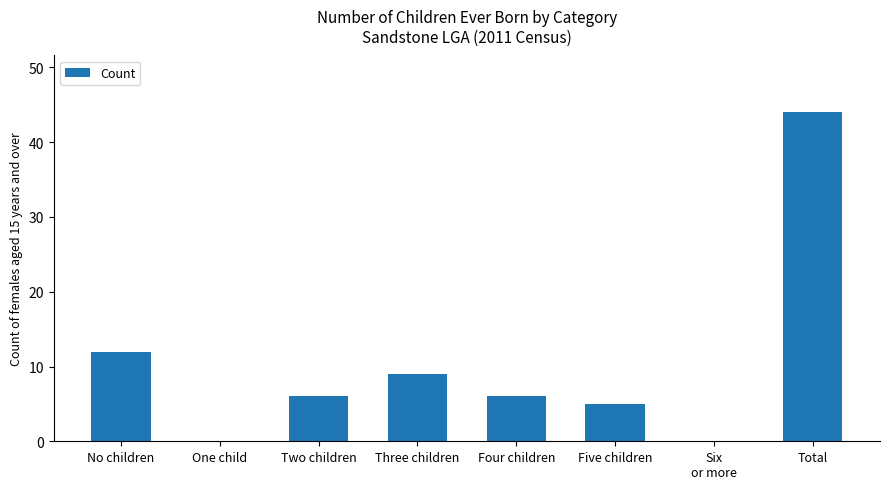

The chart shows a value of 6 at Two children. True or false?

True